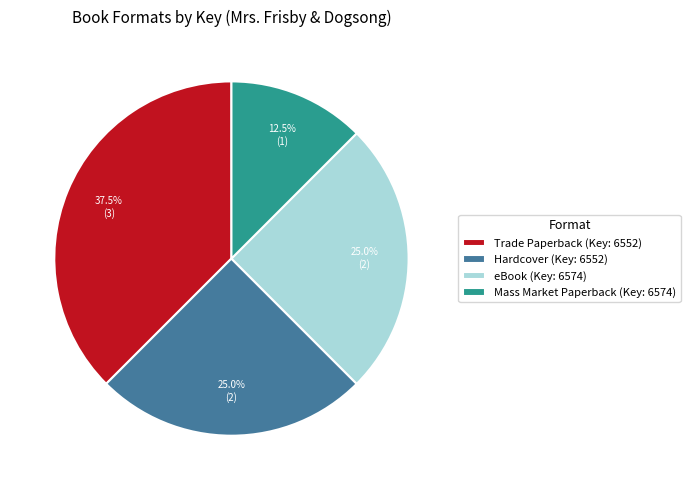

Is Hardcover (Key: 6552) the majority of the pie?

No